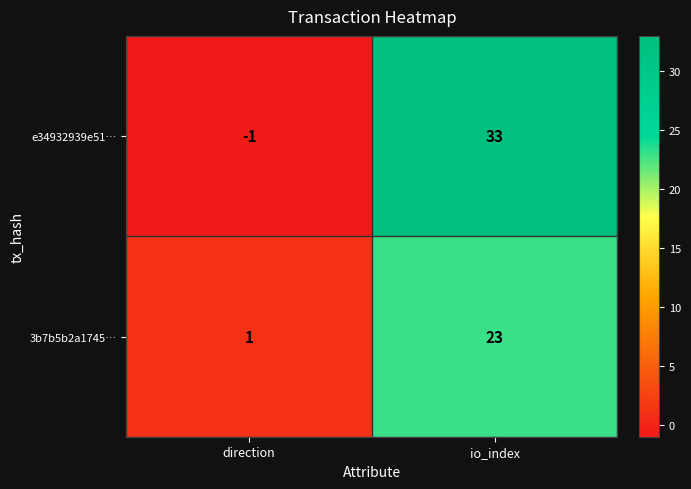

What is the minimum value shown in the chart?

-1